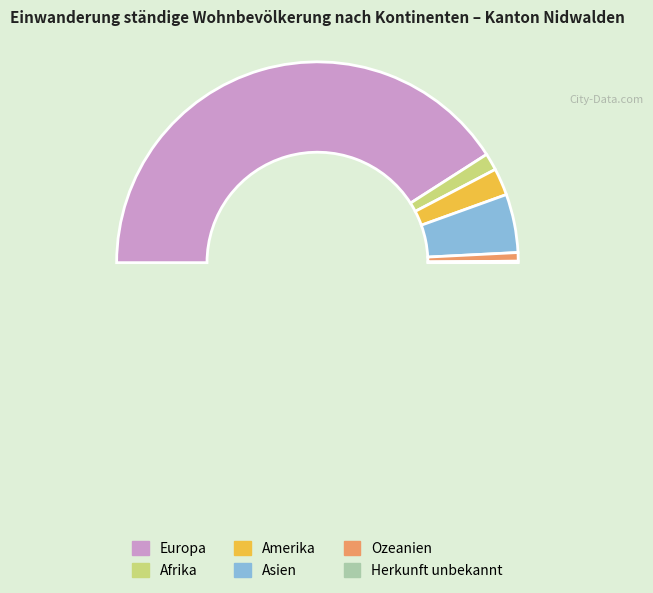

To the nearest percent, what is the average slice percentage?

17%